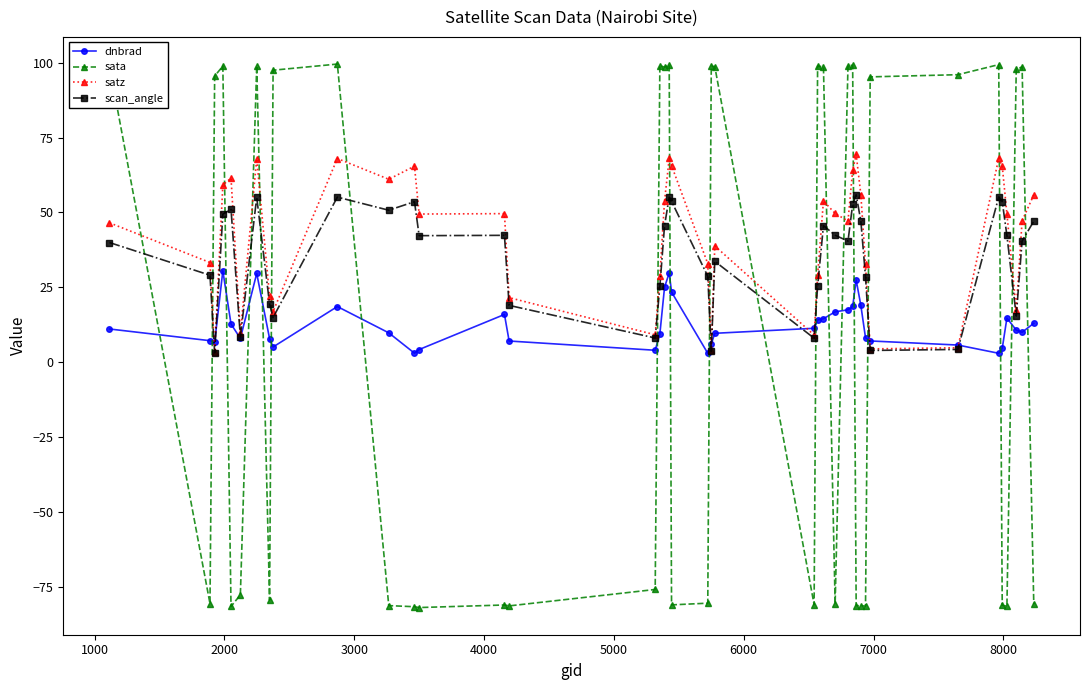

What are all the series names shown in the legend?

dnbrad, sata, satz, scan_angle